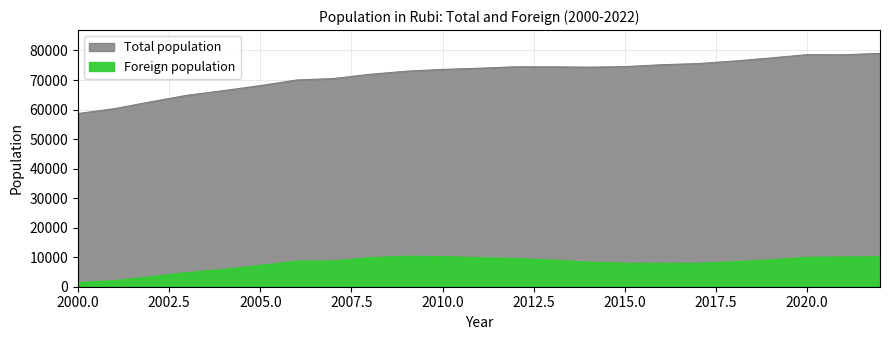

At which label does Foreign population first exceed 8655?

2007